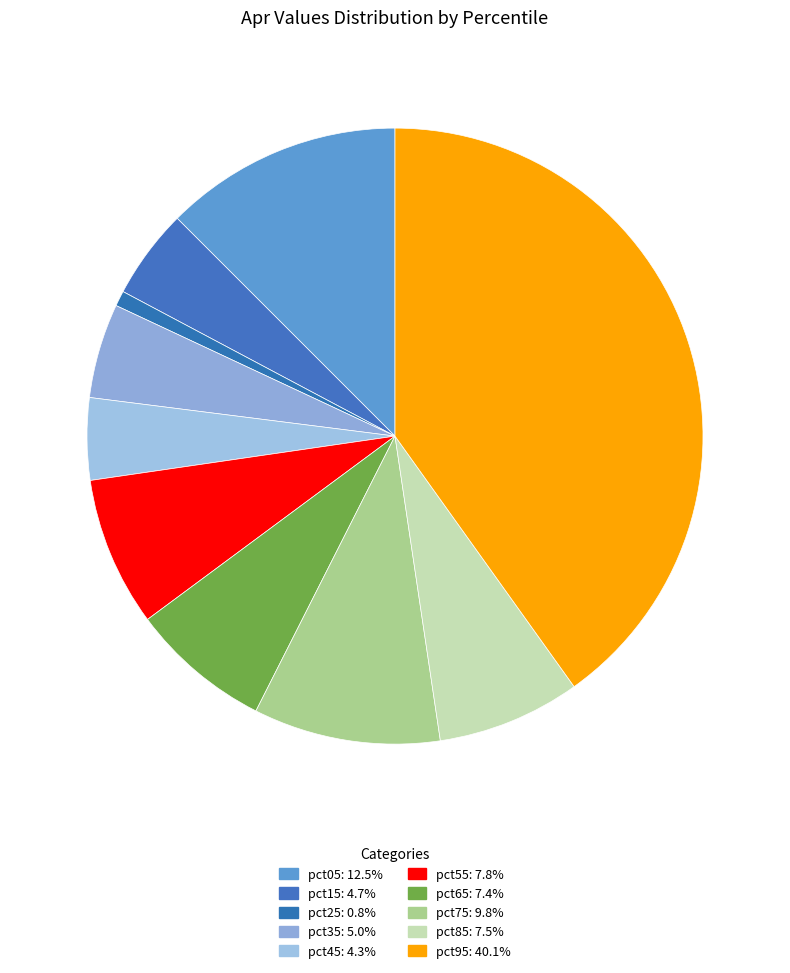

The pct55 slice represents 22% of the pie. True or false?

False